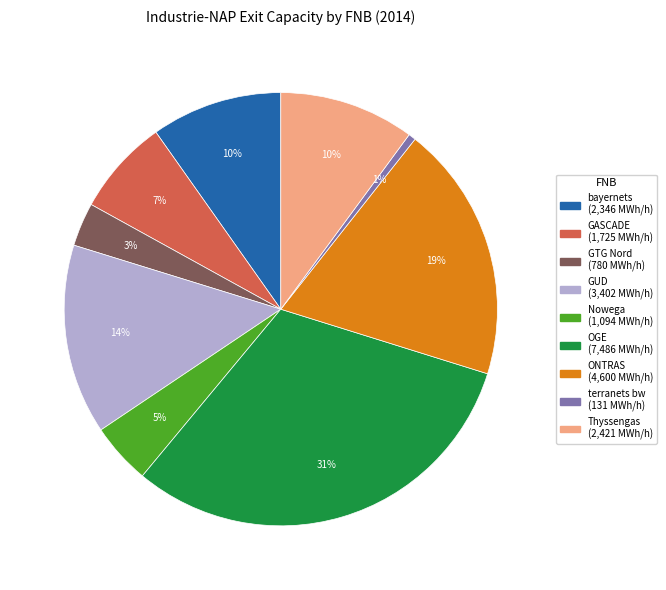

To the nearest percent, what is the average slice percentage?

11%